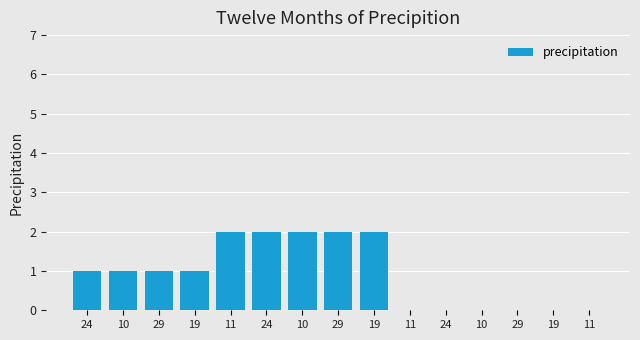

The chart shows a value of 1 at 19. True or false?

False